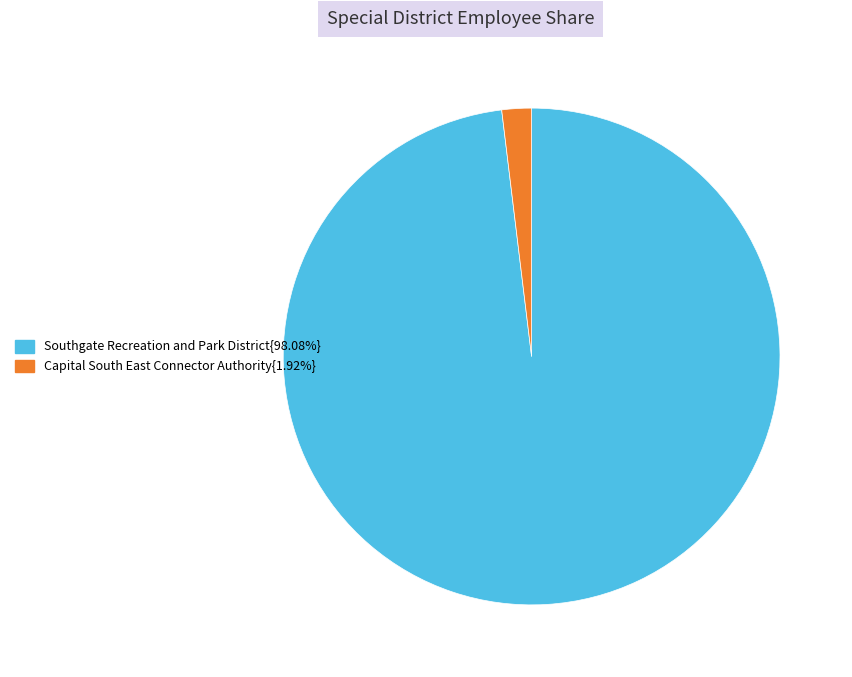

How many slices are in this pie chart?

2